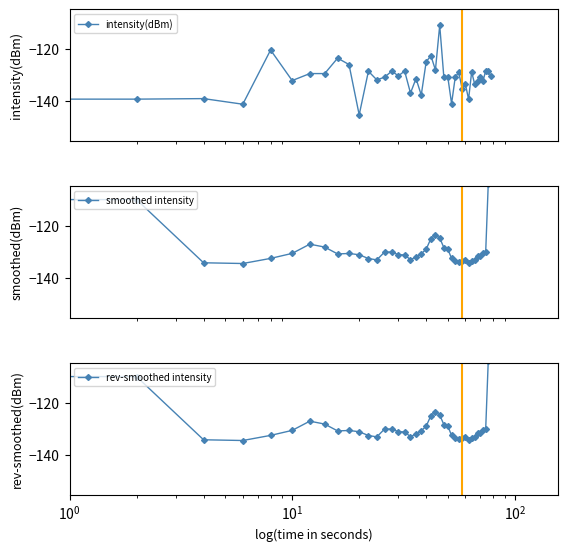

True or false: smoothed intensity has a value of -231.9 at 16.

False